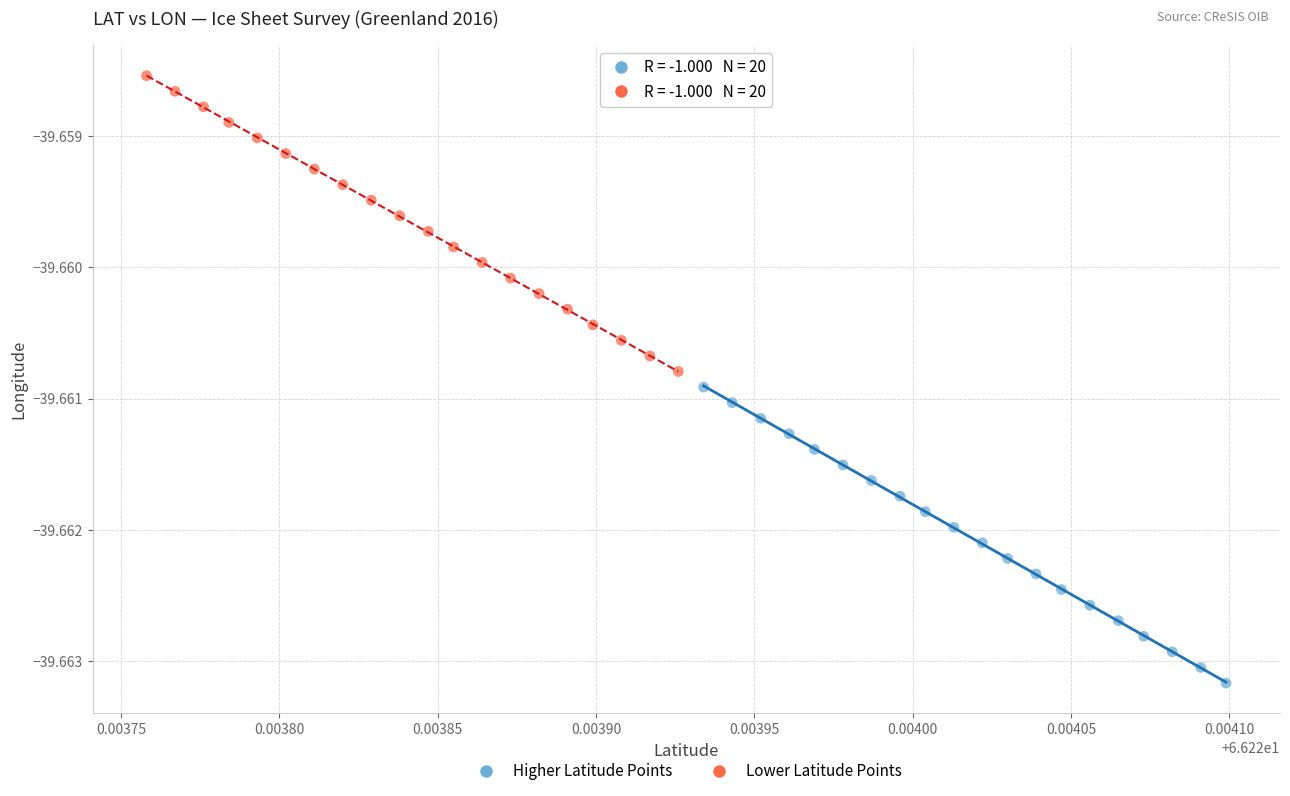

Which series reaches the minimum Y coordinate?

Higher Latitude Points